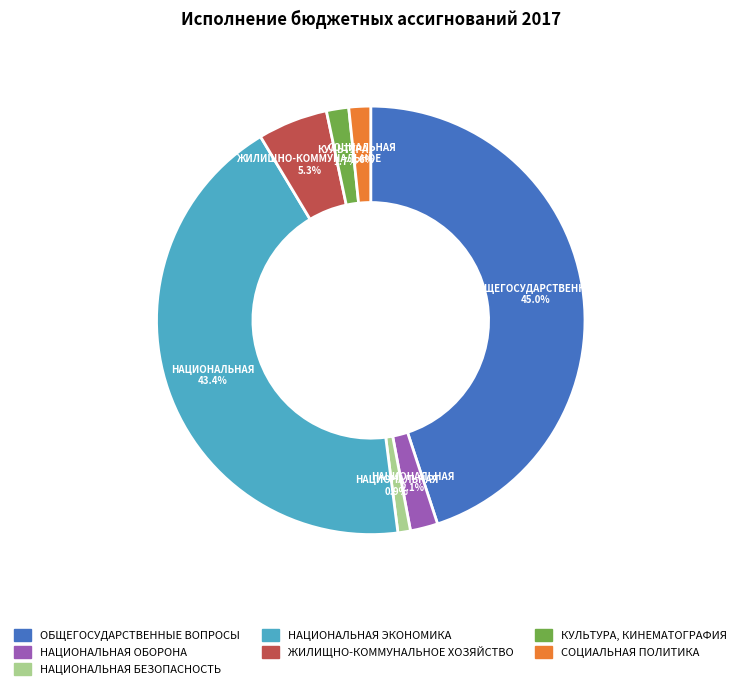

Do ЖИЛИЩНО-КОММУНАЛЬНОЕ ХОЗЯЙСТВО and КУЛЬТУРА, КИНЕМАТОГРАФИЯ together represent more than half of the pie?

No